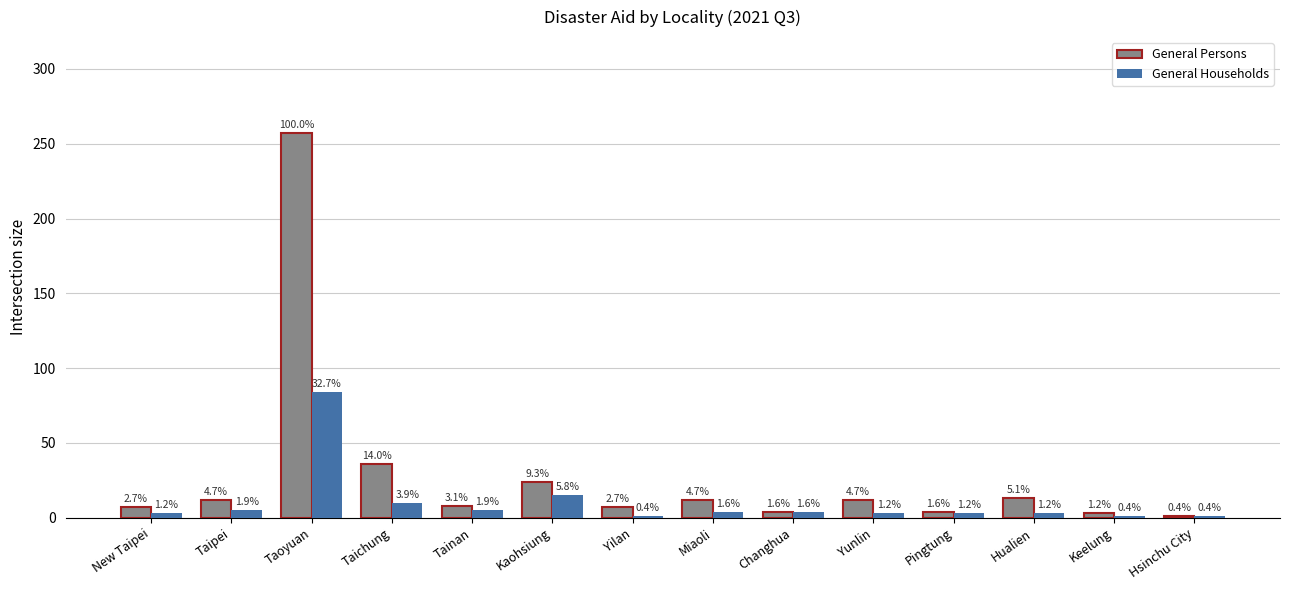

What are all the series names shown in the legend?

General Persons, General Households